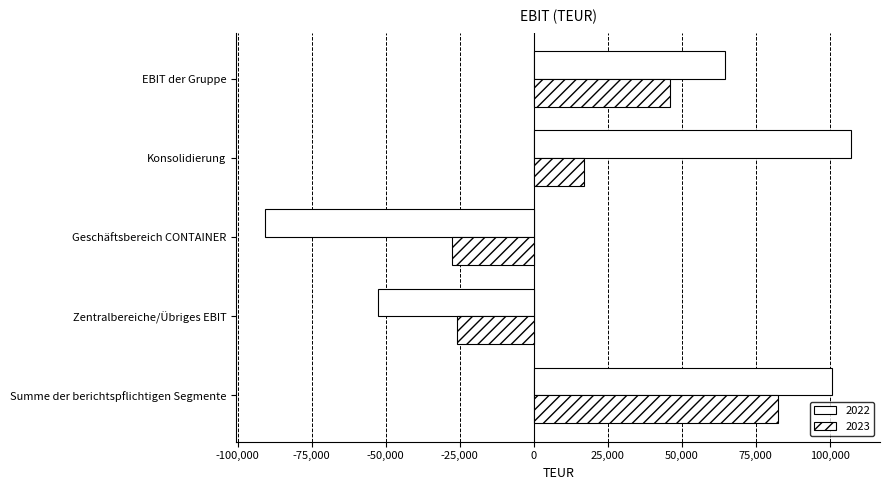

What is the lowest value of the 2023 series?

-27431